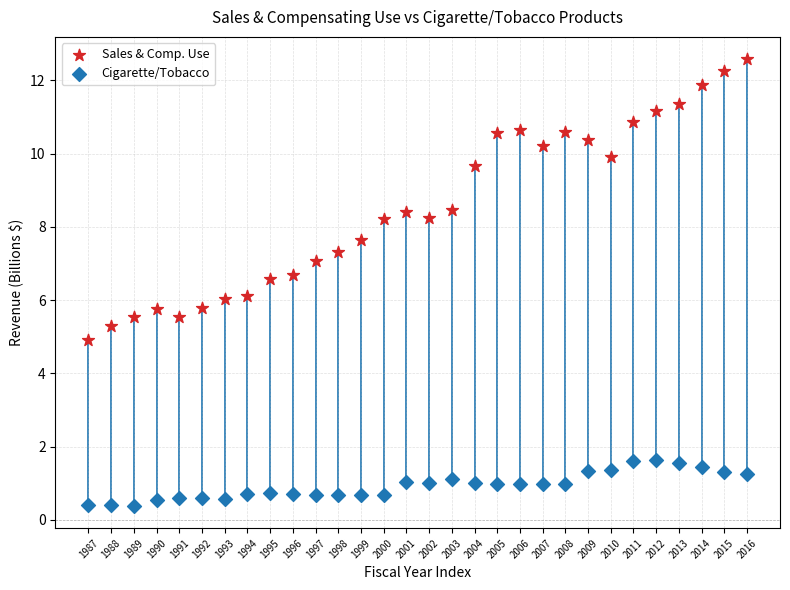

Which series has the largest Y range (max minus min)?

Sales & Comp. Use